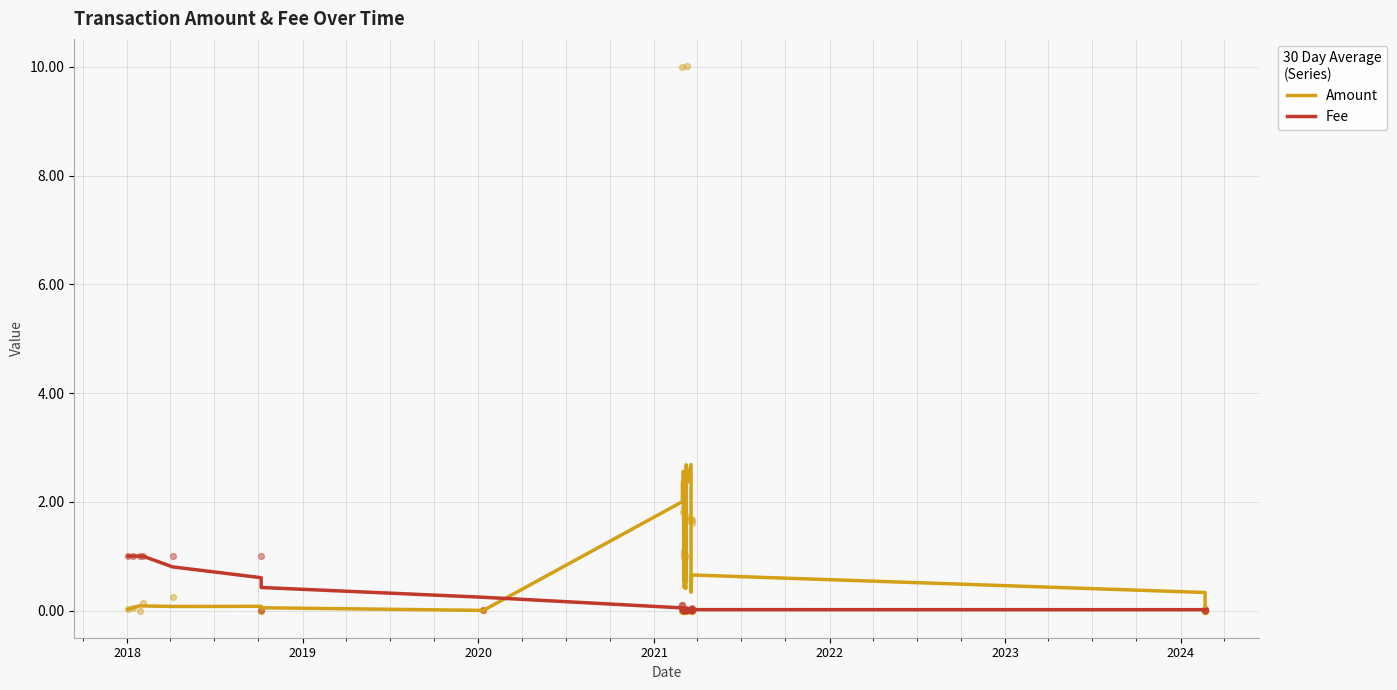

At how many categories does at least one series exceed 1?

10